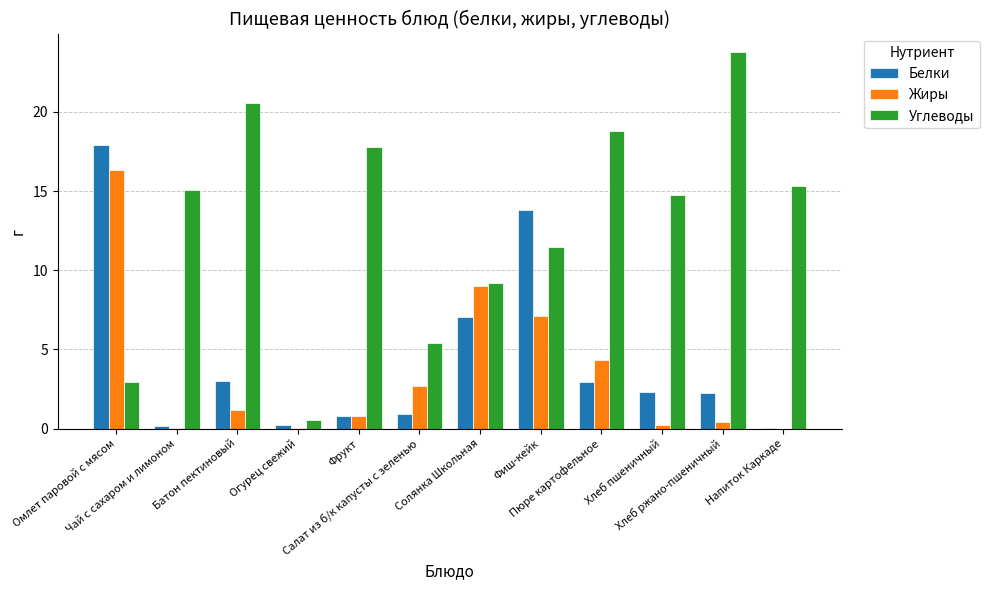

How many data points in Углеводы are above 15?

6